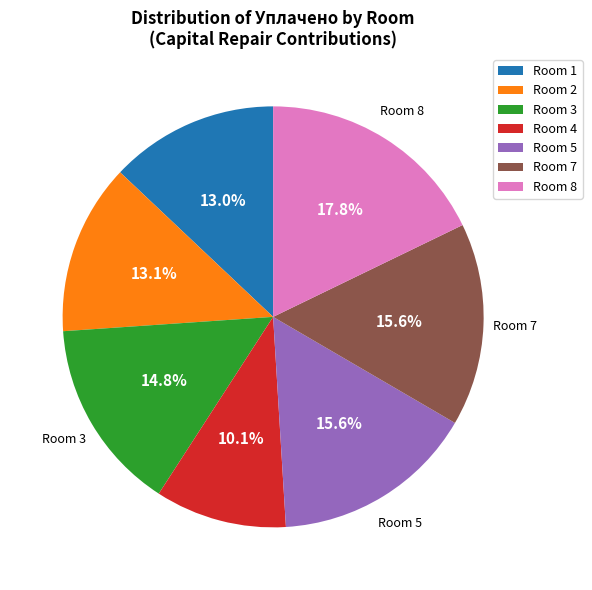

Which slice is the smallest?

Room 4